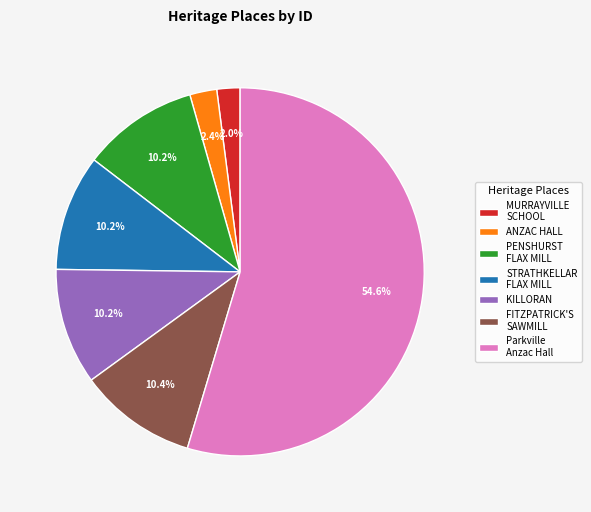

True or false: KILLORAN accounts for 10% of the total.

True